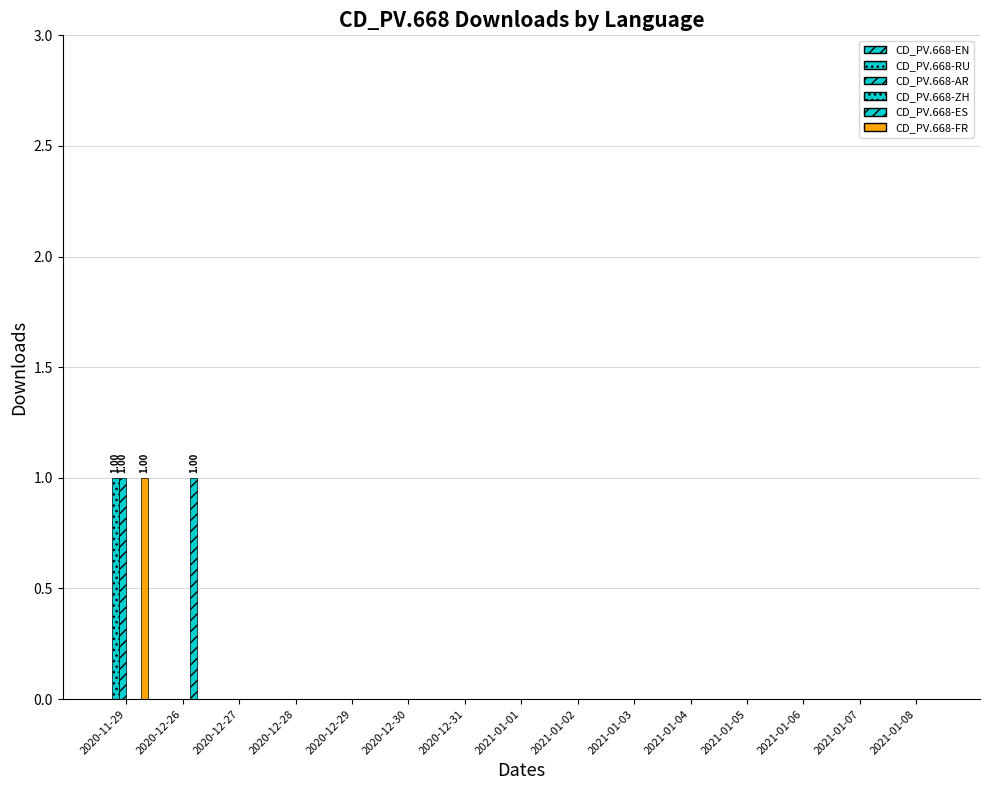

Rank the series by their maximum value, from lowest to highest.

CD_PV.668-EN, CD_PV.668-ZH, CD_PV.668-RU, CD_PV.668-AR, CD_PV.668-ES, CD_PV.668-FR